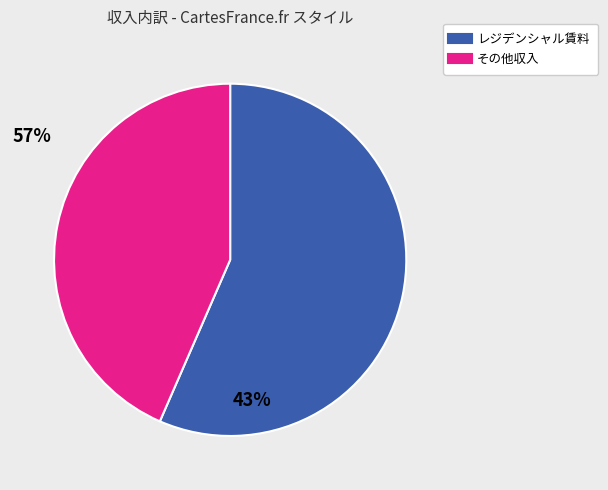

Does any single category account for the majority?

Yes